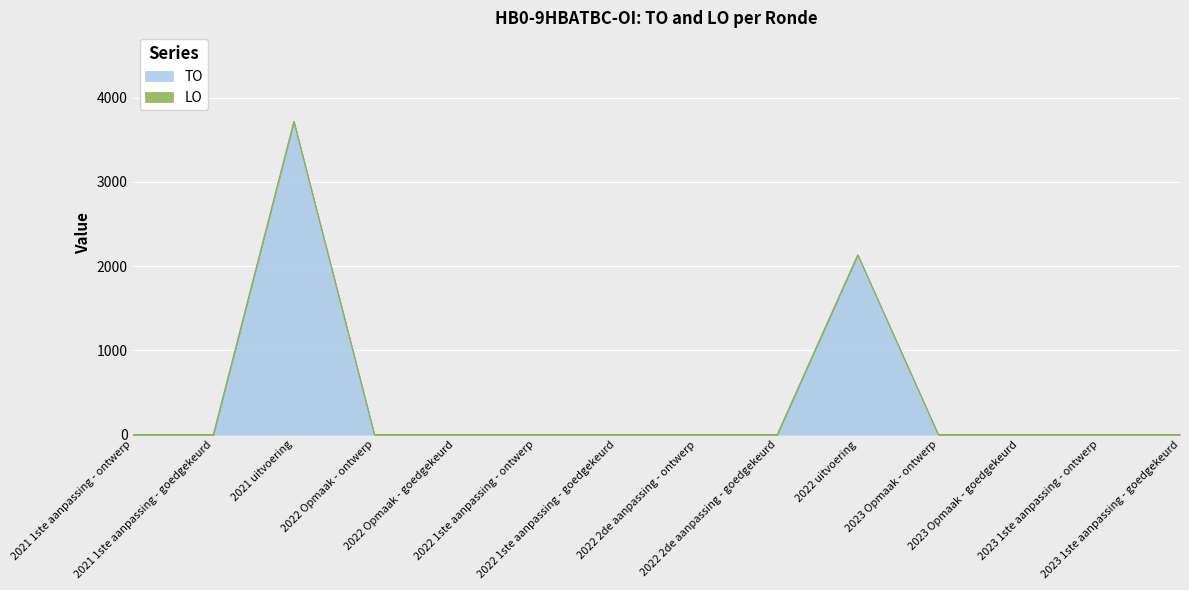

What is the label of the 13th point from the left?

2023 1ste aanpassing - ontwerp